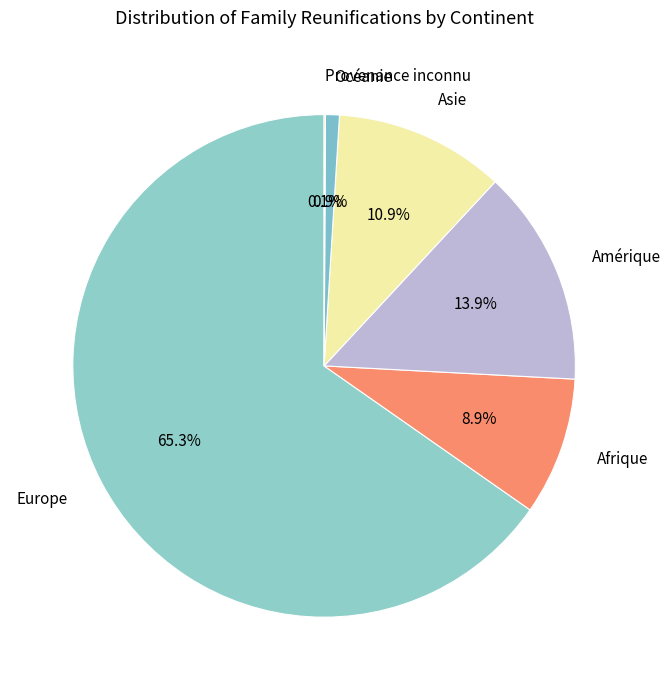

Does Amérique account for over 50% of the chart?

No